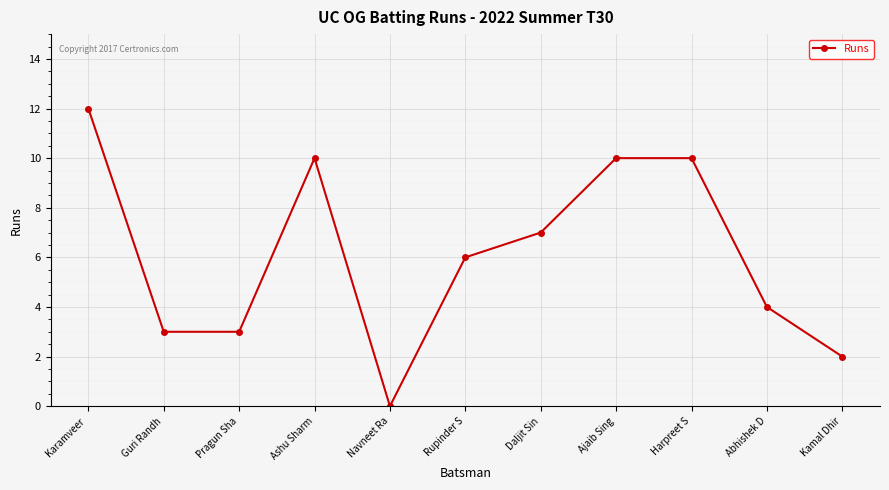

How many categories are shown in the chart?

11